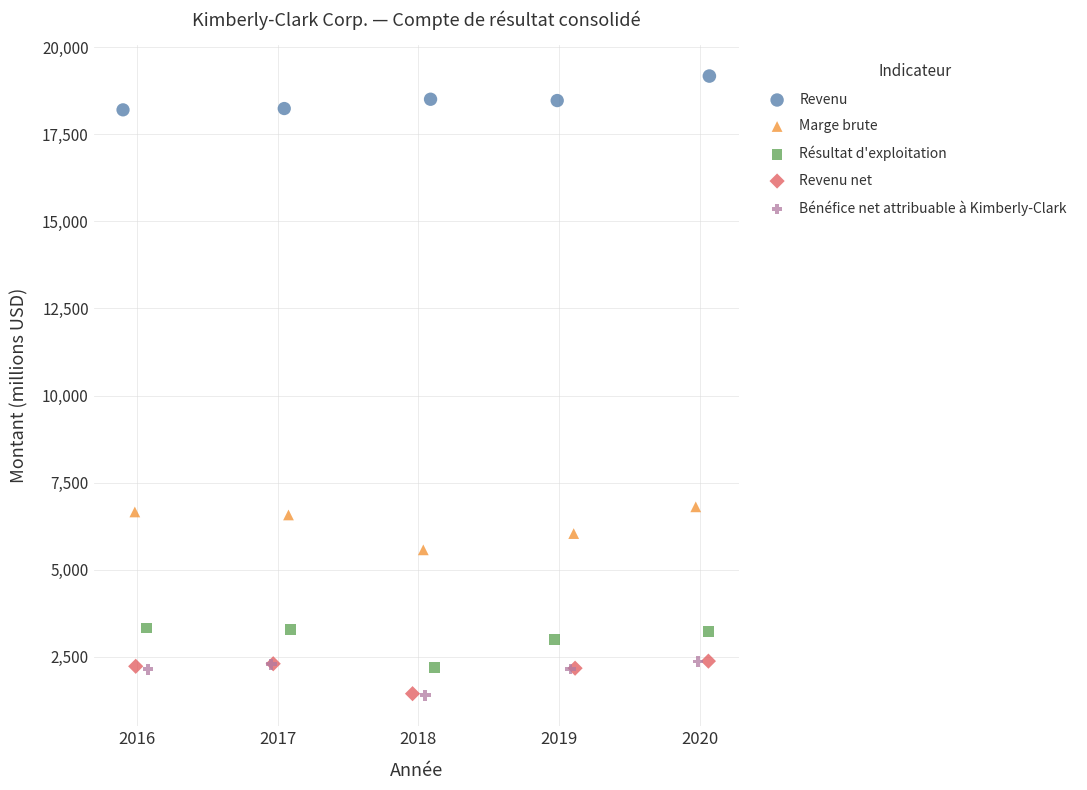

Which series reaches the maximum Y coordinate?

Revenu